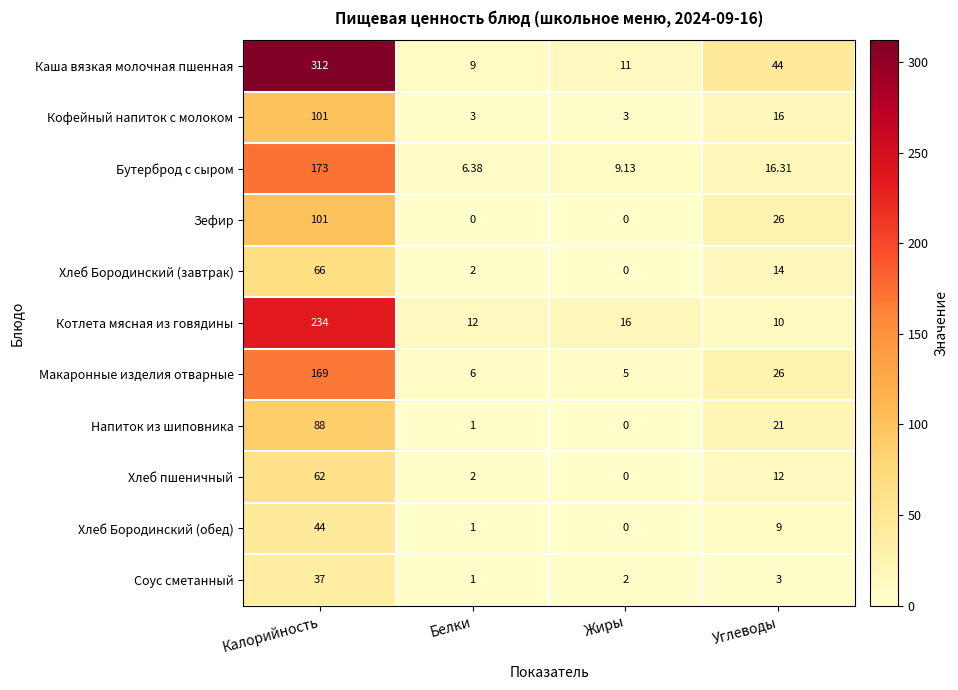

Where does the Бутерброд с сыром series first go above 16?

Калорийность